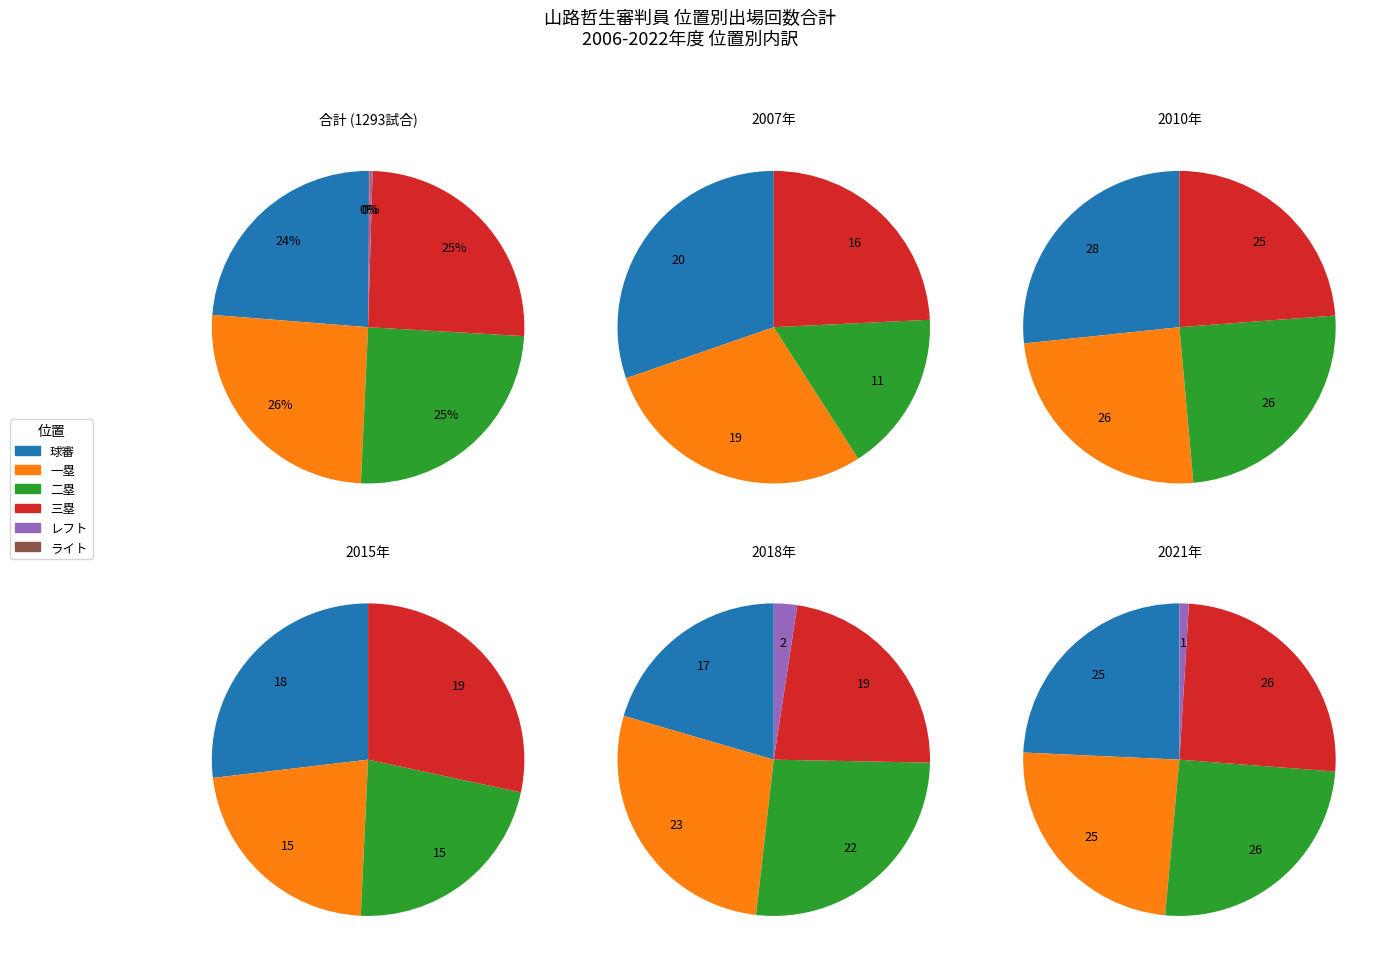

Does 2015 account for over 50% of the chart?

No